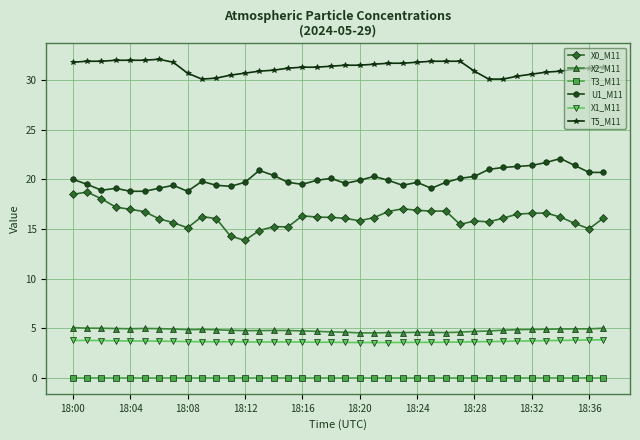

What is the average value of the U1_M11 series?

20.0